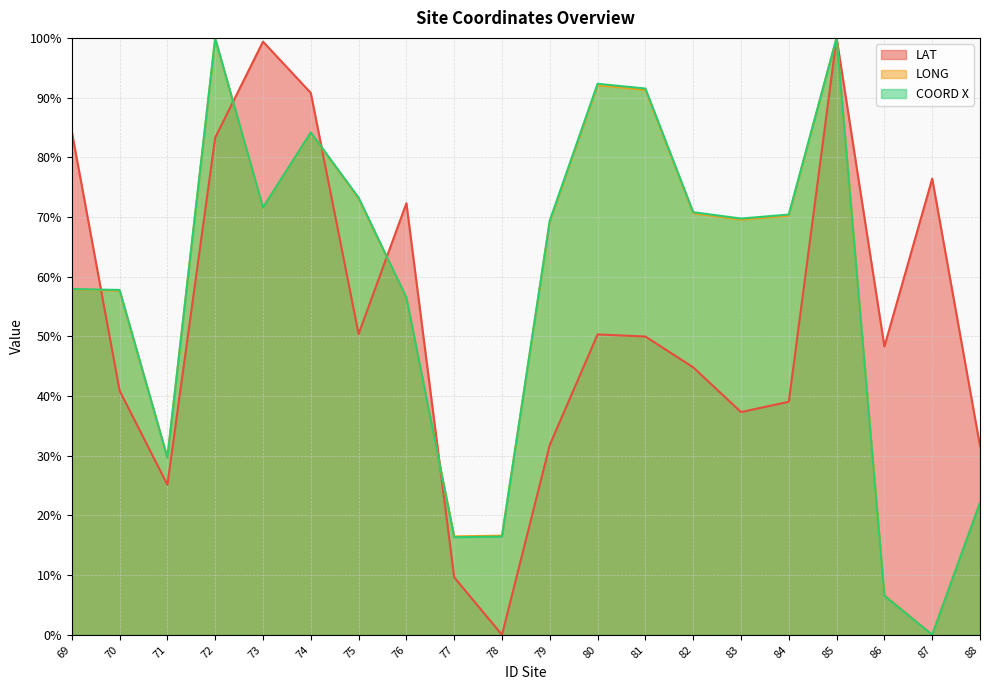

Reading left to right, list all the values displayed in this chart.

LAT: 69=84.3	70=40.9	71=25.1	72=83.3	73=99.4	74=90.8	75=50.4	76=72.3	77=9.6	78=0.0	79=31.8	80=50.3	81=50.0	82=44.8	83=37.3	84=39.0	85=100.0	86=48.3	87=76.4	88=31.6
LONG: 69=57.9	70=57.7	71=29.7	72=99.8	73=71.6	74=84.1	75=73.1	76=56.4	77=16.5	78=16.6	79=69.2	80=92.1	81=91.3	82=70.6	83=69.6	84=70.2	85=100.0	86=6.6	87=0.0	88=22.2
COORD X: 69=57.9	70=57.8	71=29.7	72=99.9	73=71.6	74=84.2	75=73.2	76=56.5	77=16.4	78=16.5	79=69.4	80=92.3	81=91.5	82=70.8	83=69.7	84=70.4	85=100.0	86=6.5	87=0.0	88=22.1